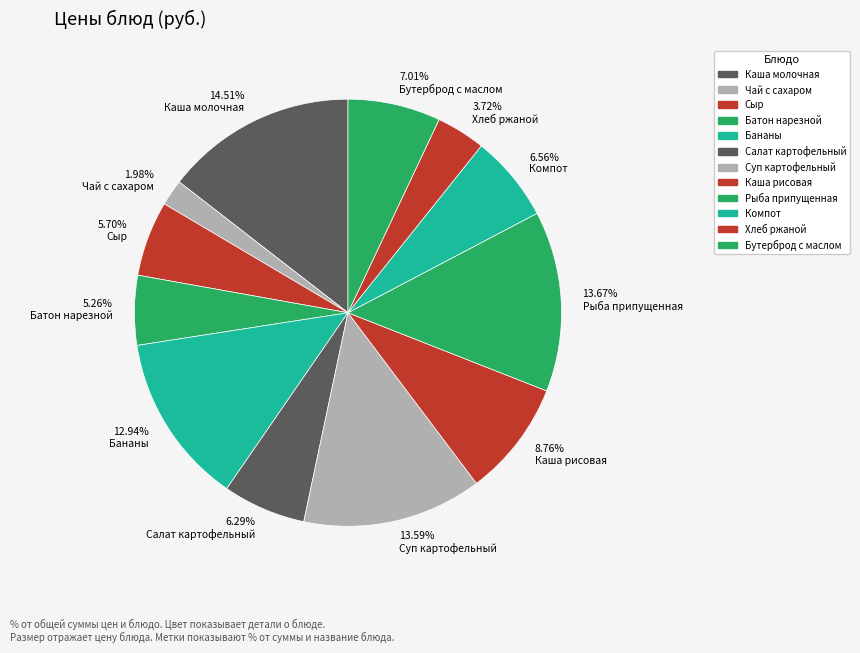

Count the number of slices in the pie.

12